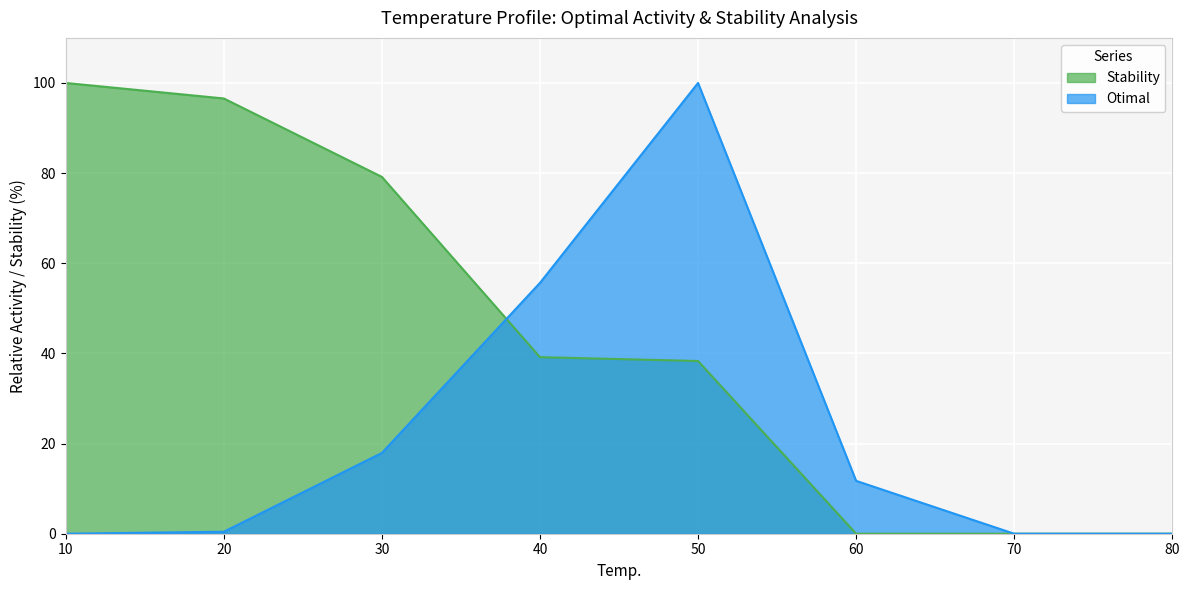

What is the difference between the second highest and second lowest values in the Otimal series?

55.6